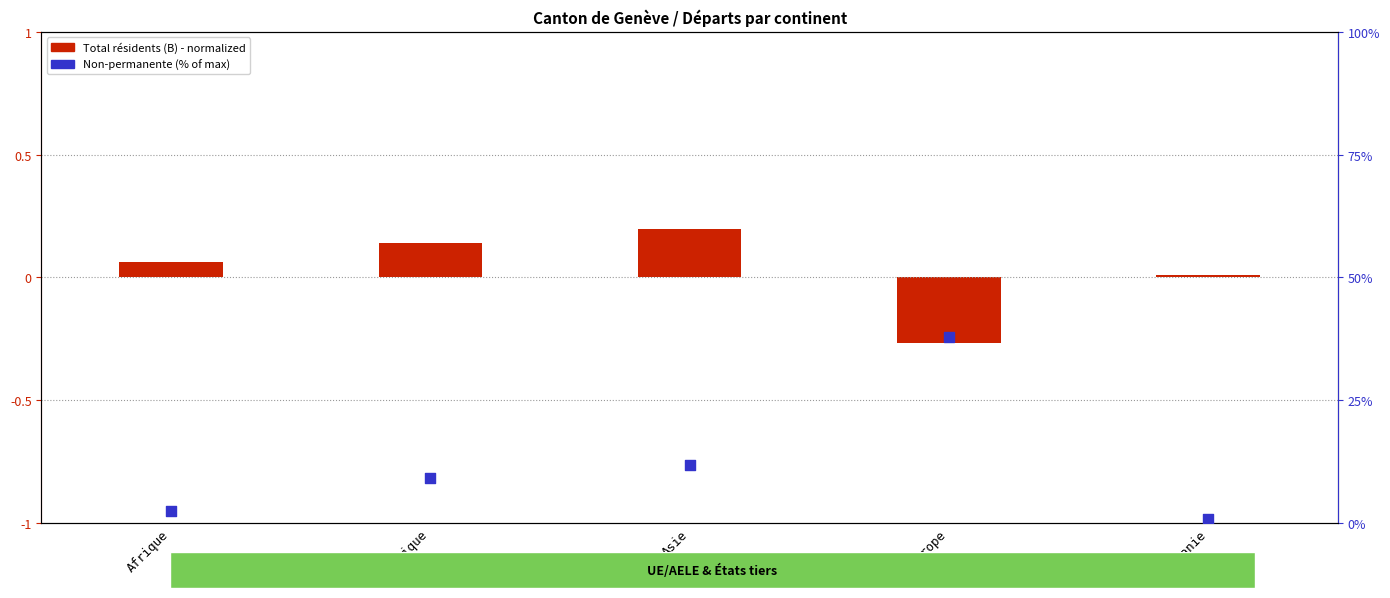

Which series has the largest Y range (max minus min)?

Non-permanente (%)